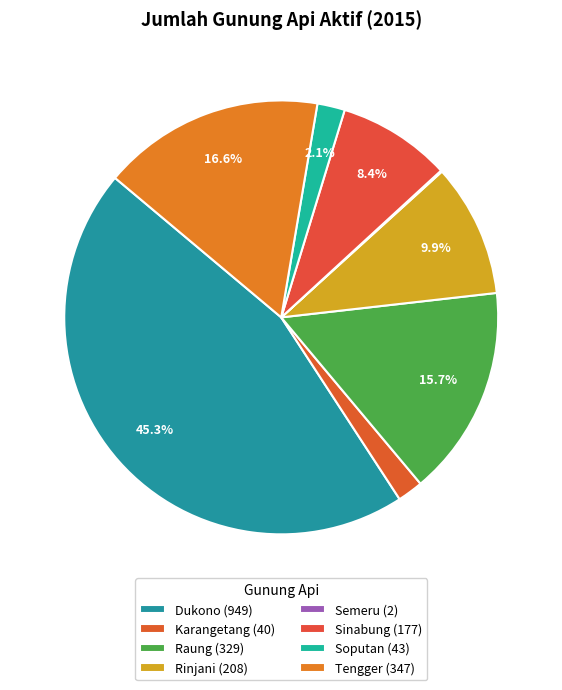

True or false: Soputan accounts for 17% of the total.

False